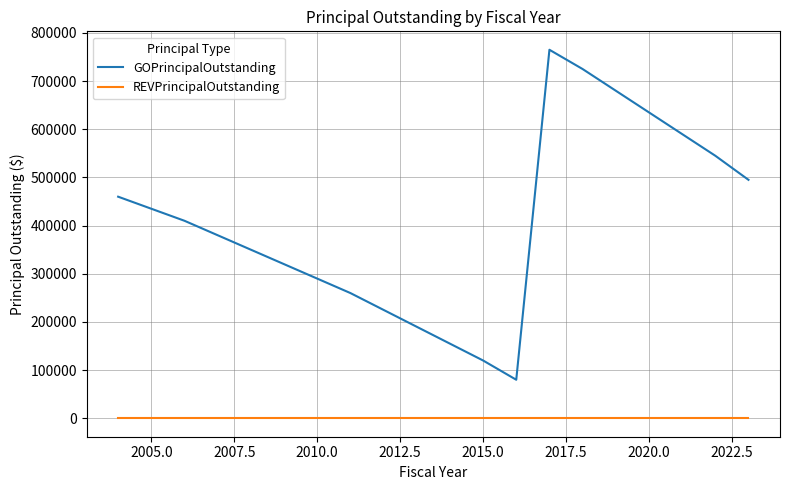

Which series has the largest total across all categories?

GOPrincipalOutstanding